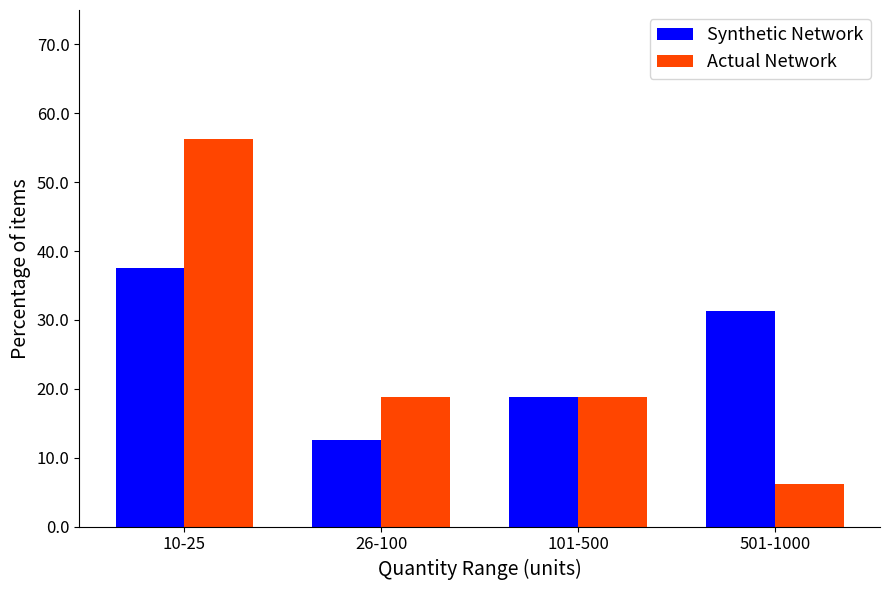

At 26-100, list the series in order from largest to smallest.

Actual Network, Synthetic Network